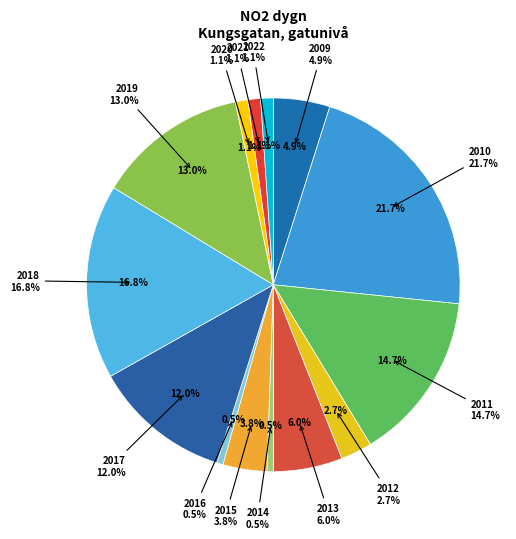

True or false: 2011 accounts for 27% of the total.

False